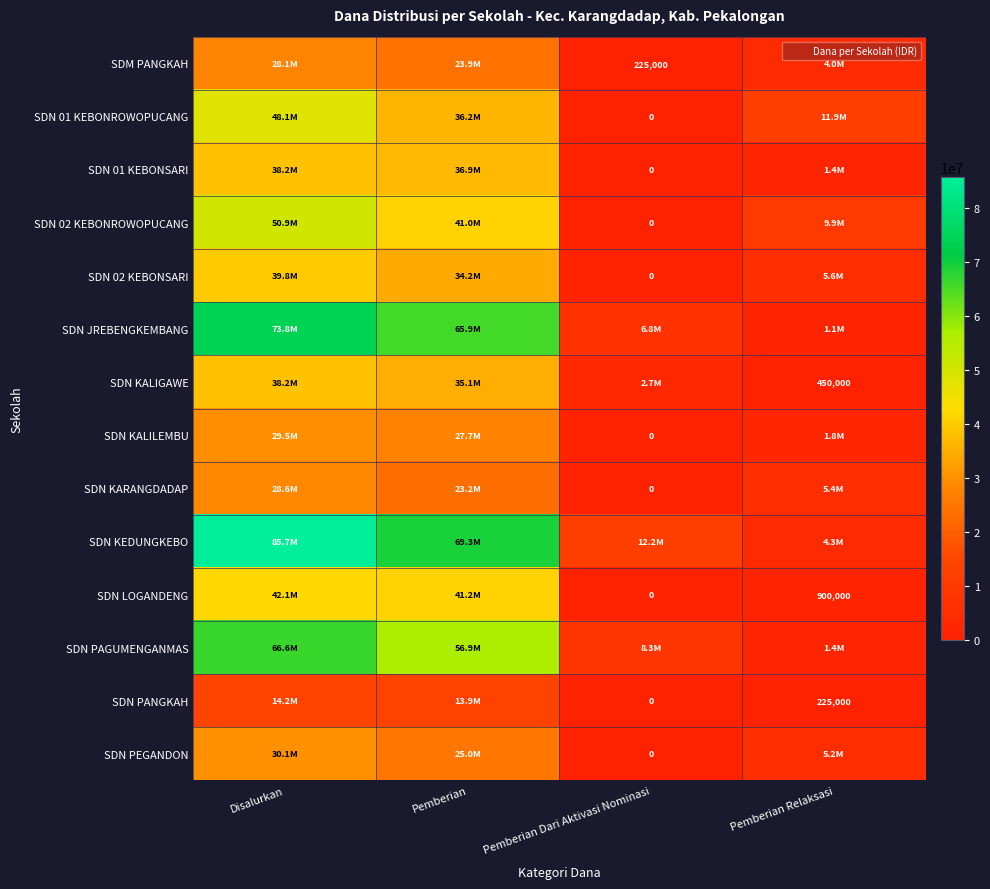

The value of SDM PANGKAH at Pemberian Dari Aktivasi Nominasi is 225000. True or false?

True